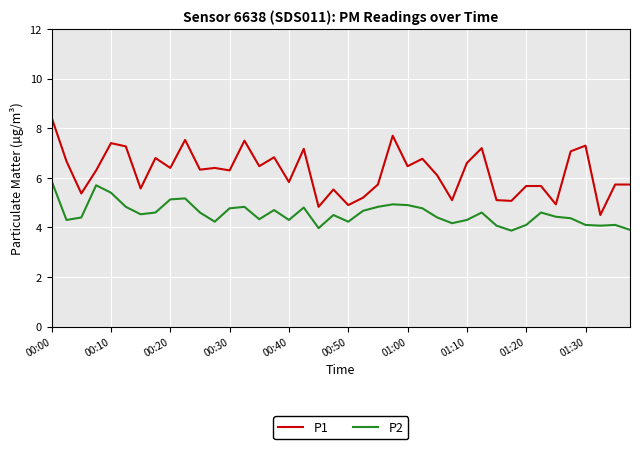

True or false: P1 and P2 intersect in this chart.

False